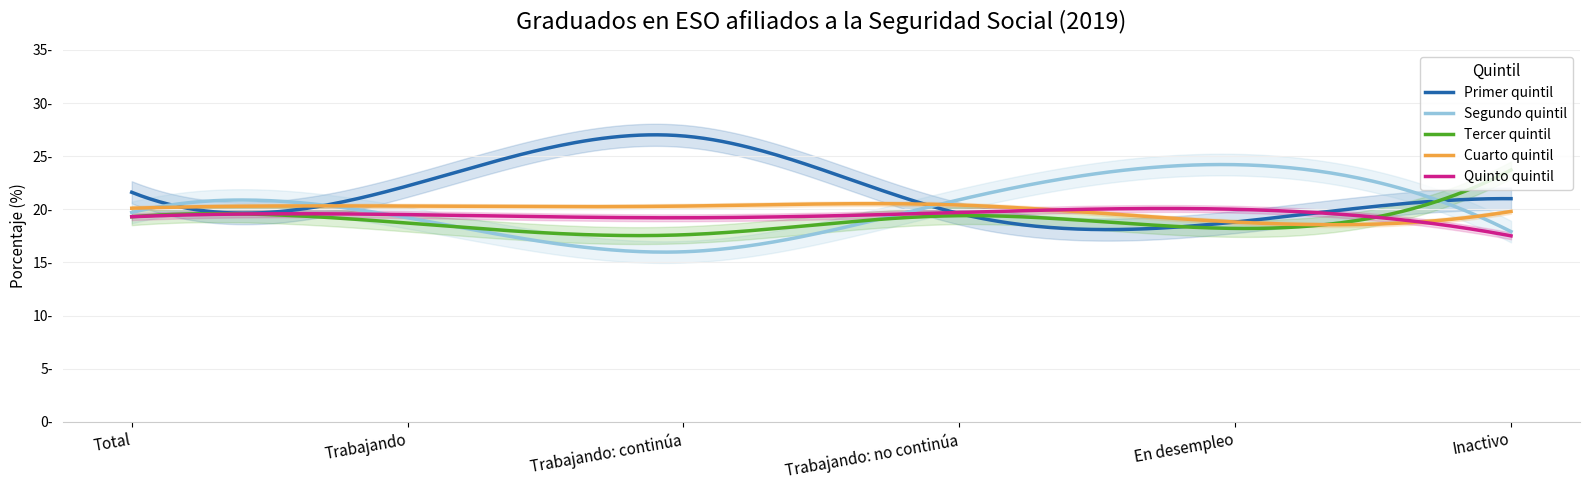

Which series changed the most between Total and Inactivo?

Tercer quintil